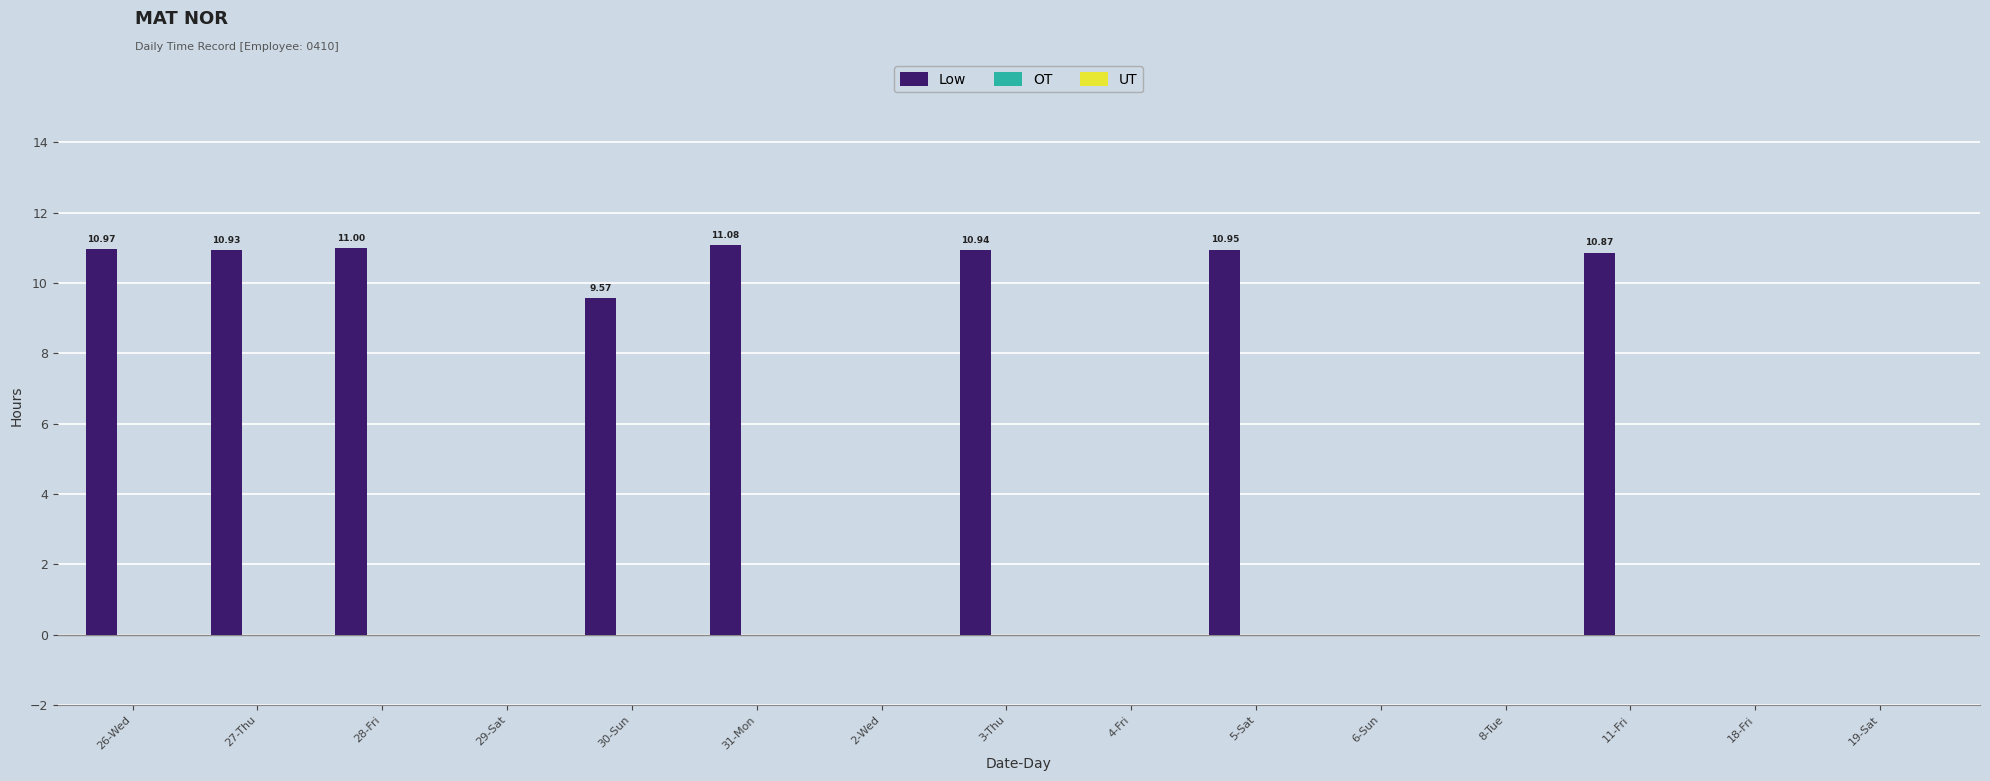

What is the change in value from 26-Wed to 19-Sat?

-11.0